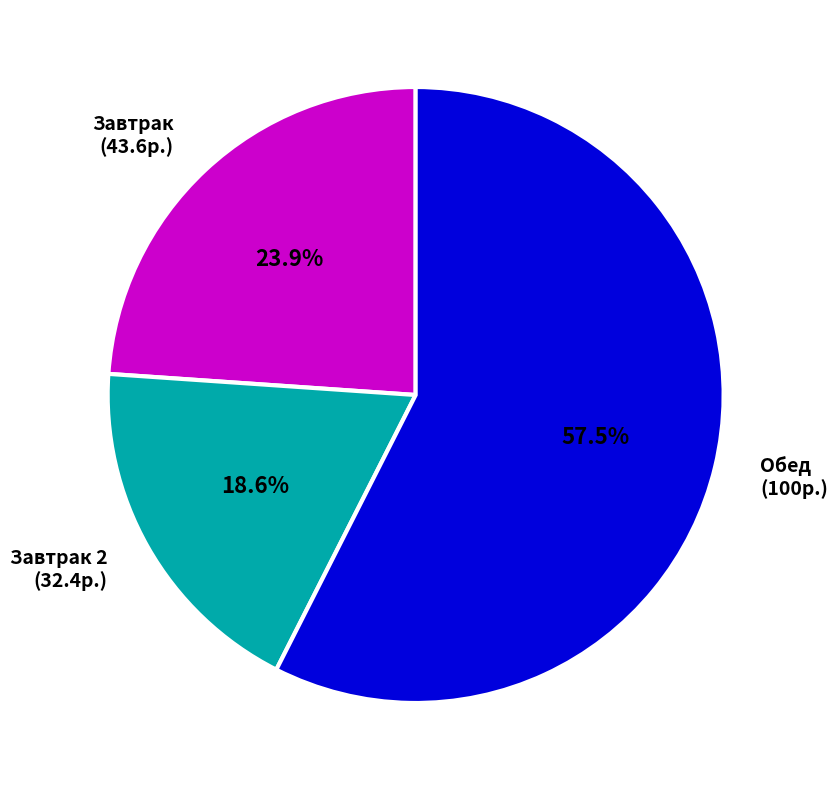

To the nearest percent, what is the difference between the largest and smallest slice percentages?

39%